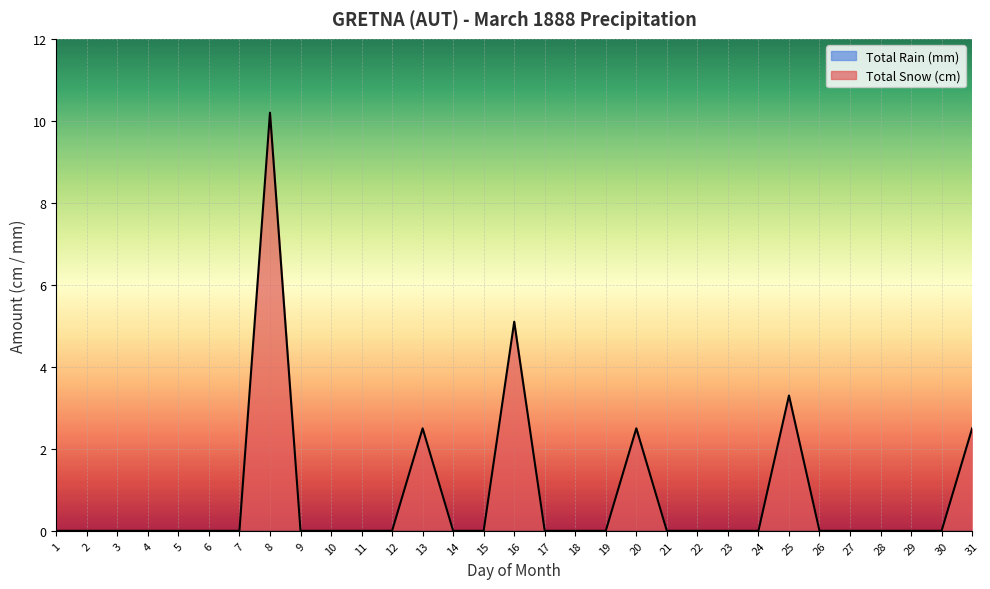

The value at 18 is -4.8. True or false?

False